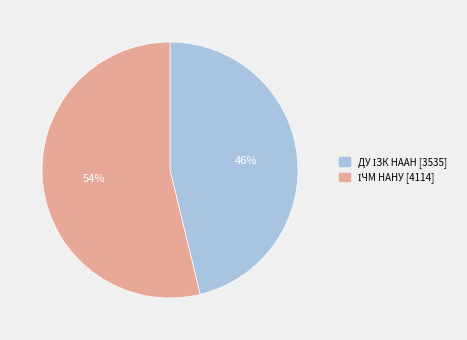

To the nearest percent, what is the average slice percentage?

50%